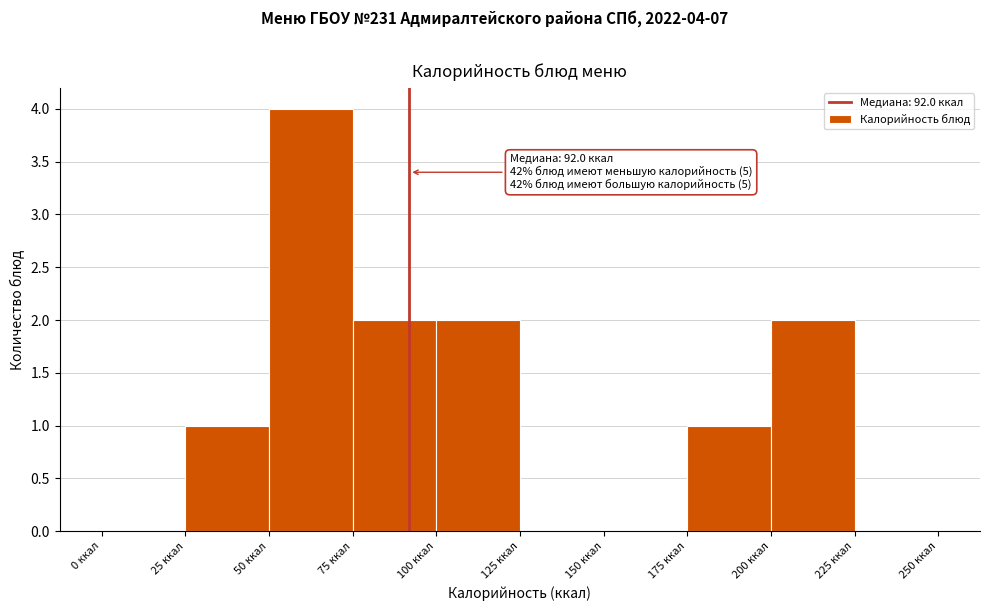

Over which range of the x-axis is the bar tallest?

50 to 75